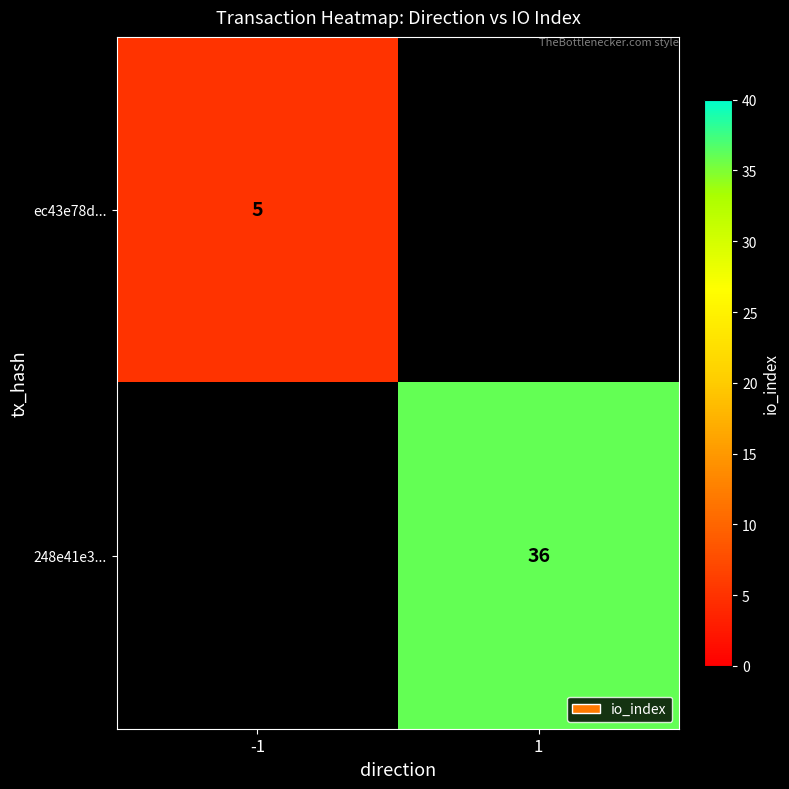

True or false: 248e41e3... has a value of 20 at 1.

False